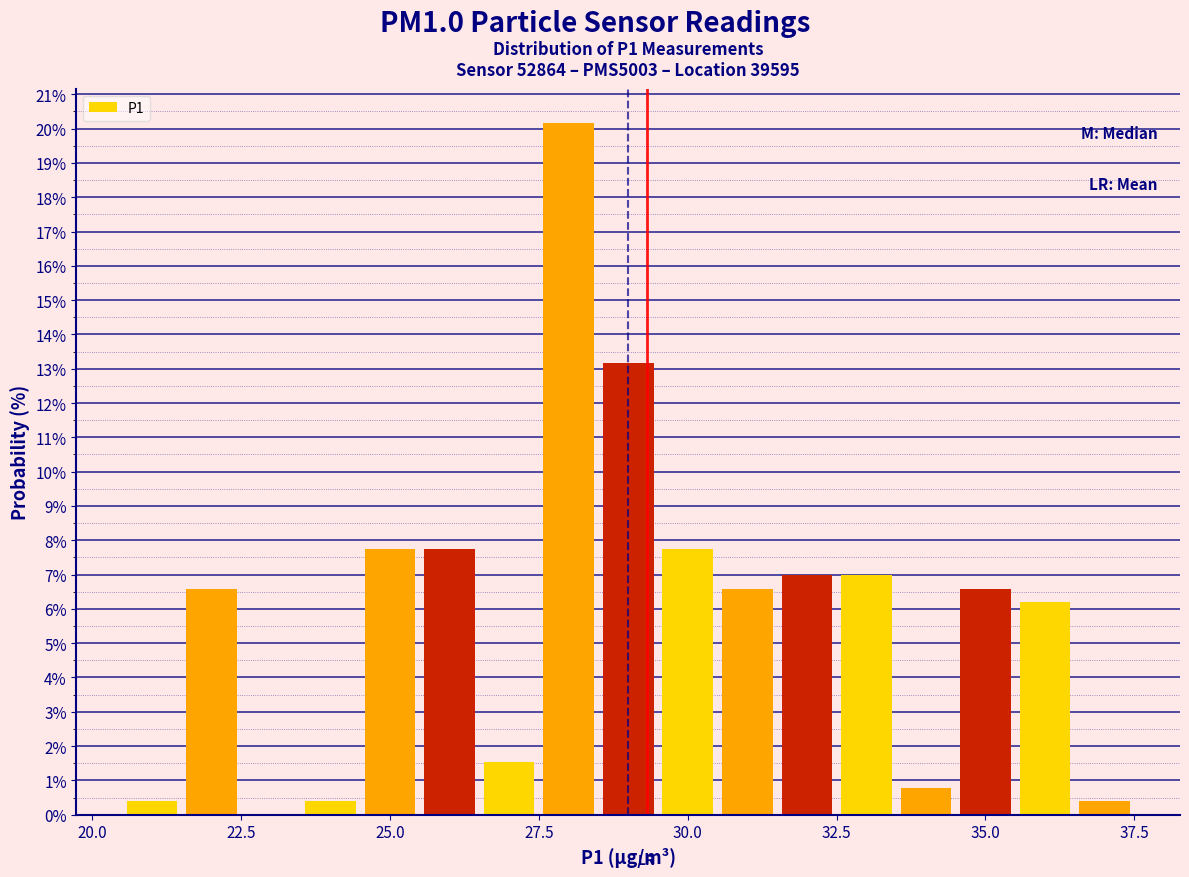

Around what value on the x-axis is the tallest bar? Give the approximate position of its centre, as read against the axis.

28.0